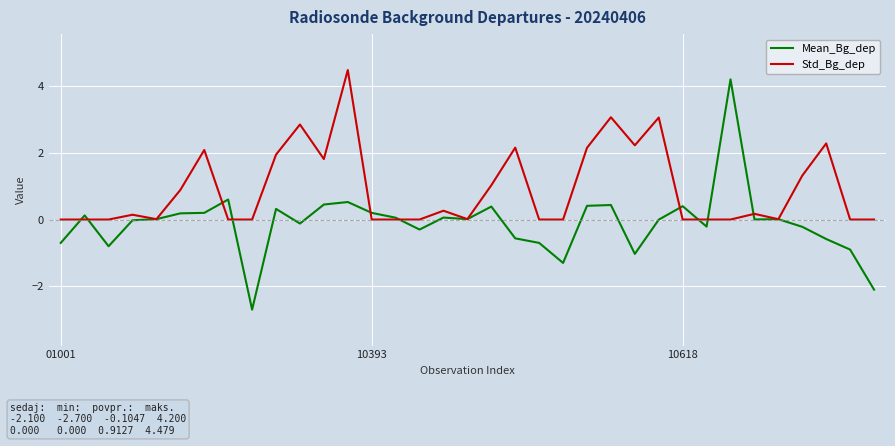

Which series has the widest spread of values?

Mean_Bg_dep